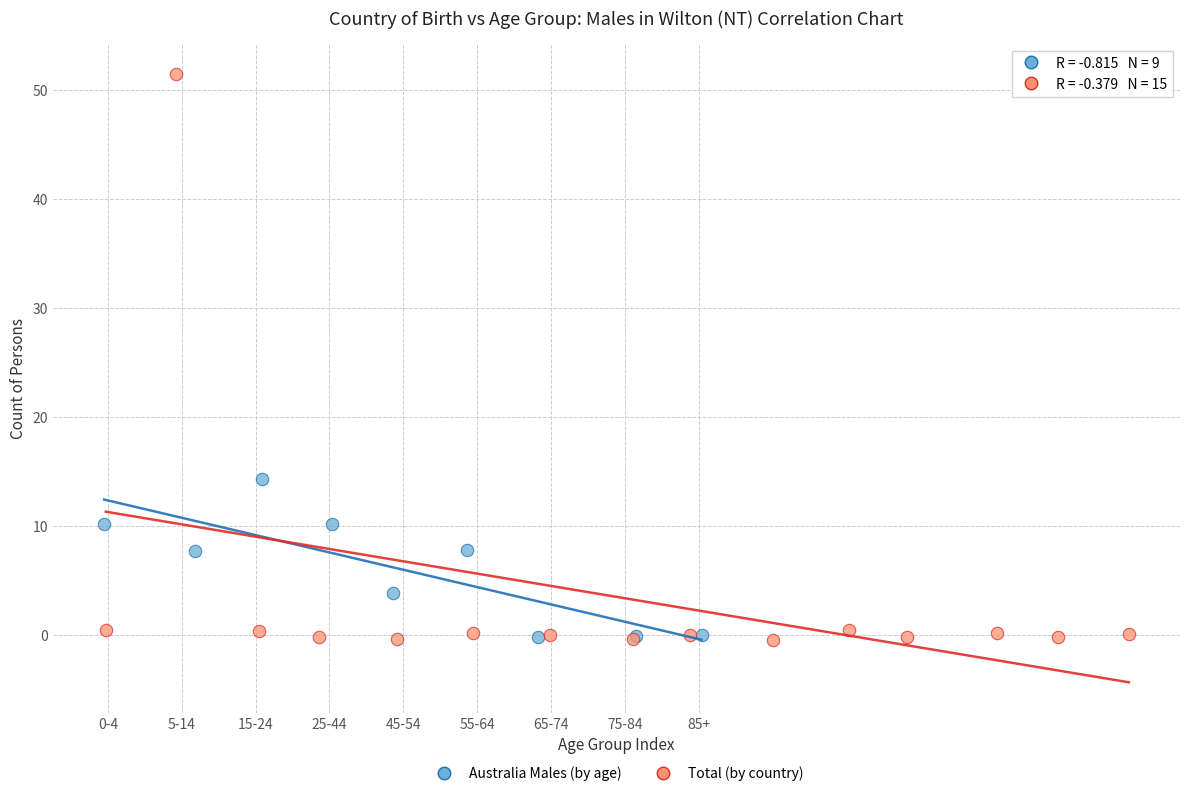

What are all the series names shown in the legend?

Australia Males (by age), Total (by country)